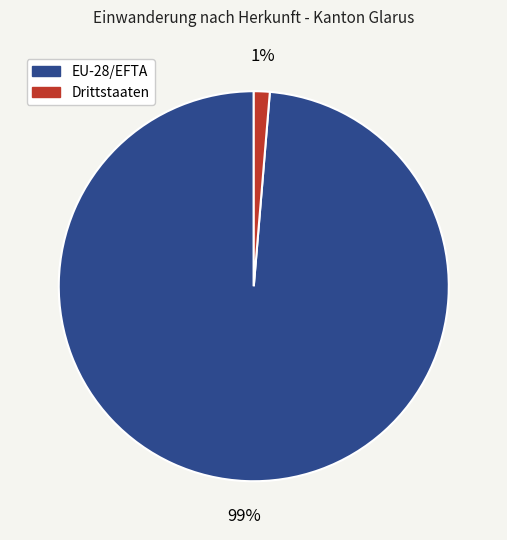

Count the number of slices in the pie.

2